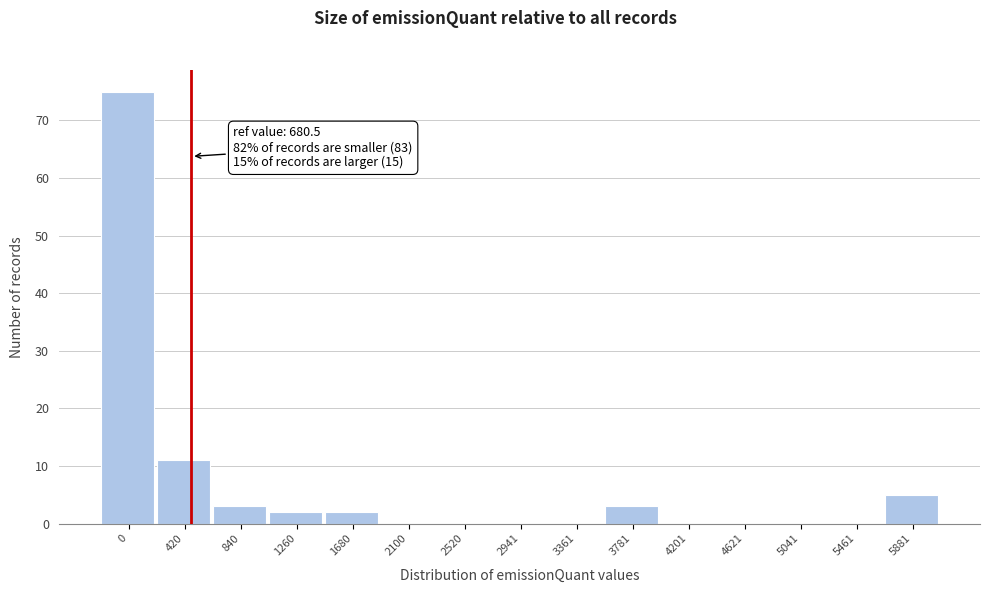

Reading right to left, what are all the values shown in this chart?

5881=5	5461=0	5041=0	4621=0	4201=0	3781=3	3361=0	2941=0	2520=0	2100=0	1680=2	1260=2	840=3	420=11	0=75